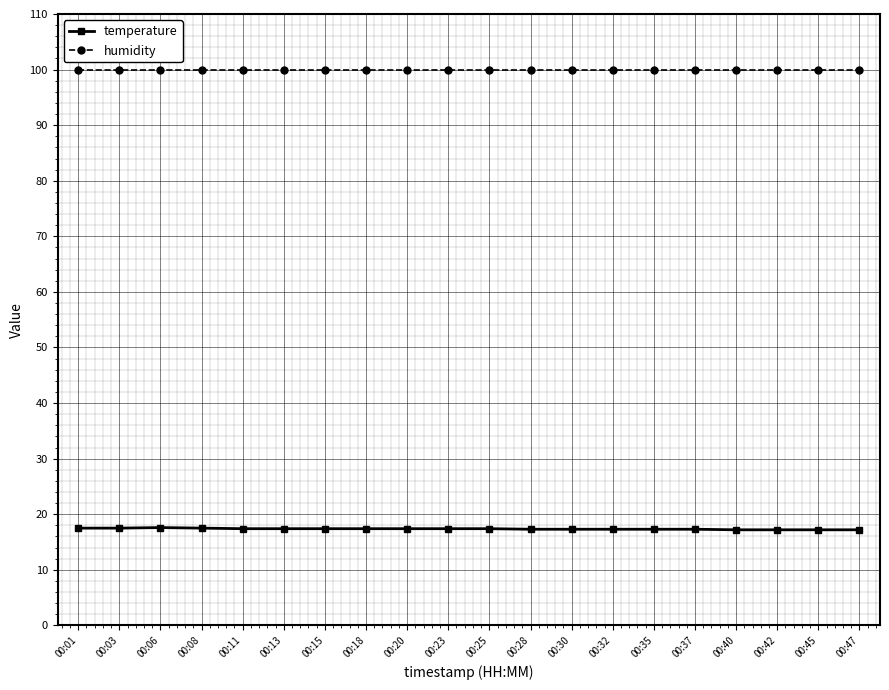

Does the chart have visible grid lines?

Yes